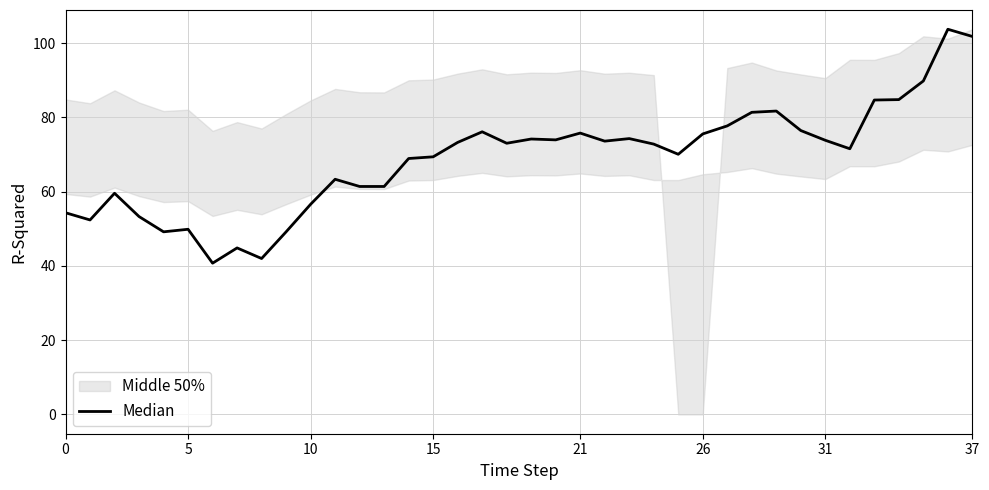

What is the minimum value shown in the chart?

40.7